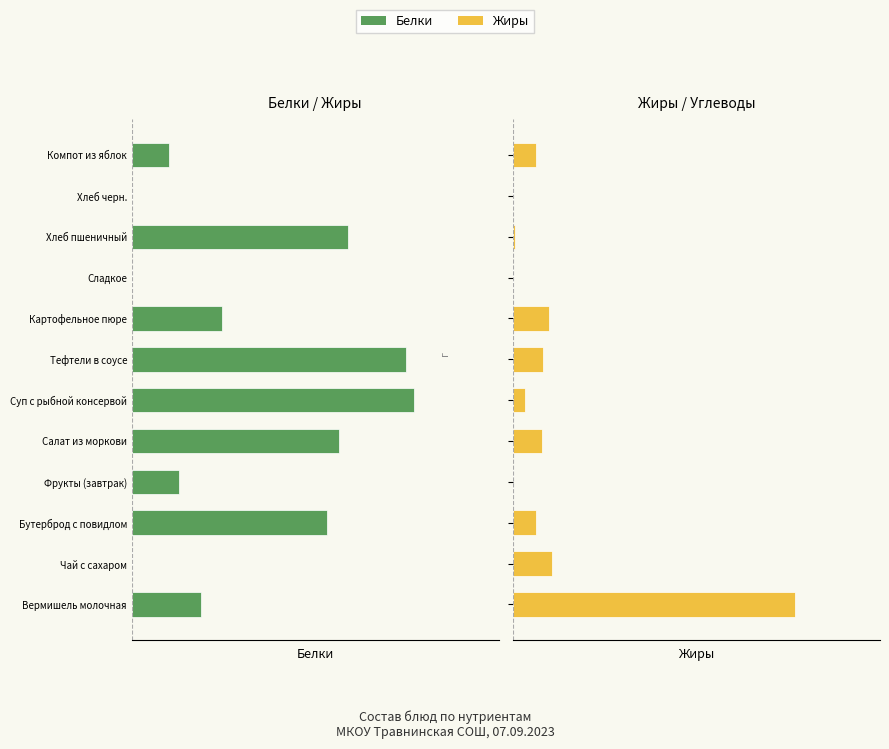

What are all the series names shown in the legend?

Белки, Жиры